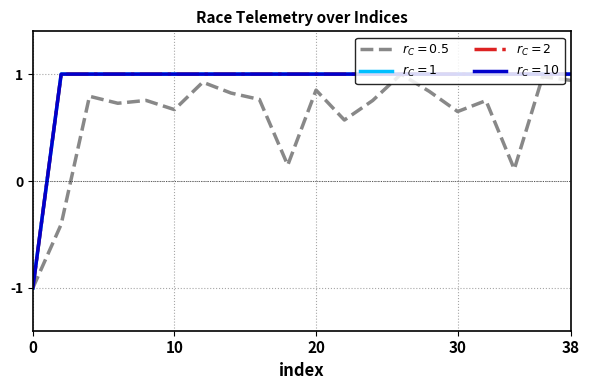

How many lines are shown in the chart?

4